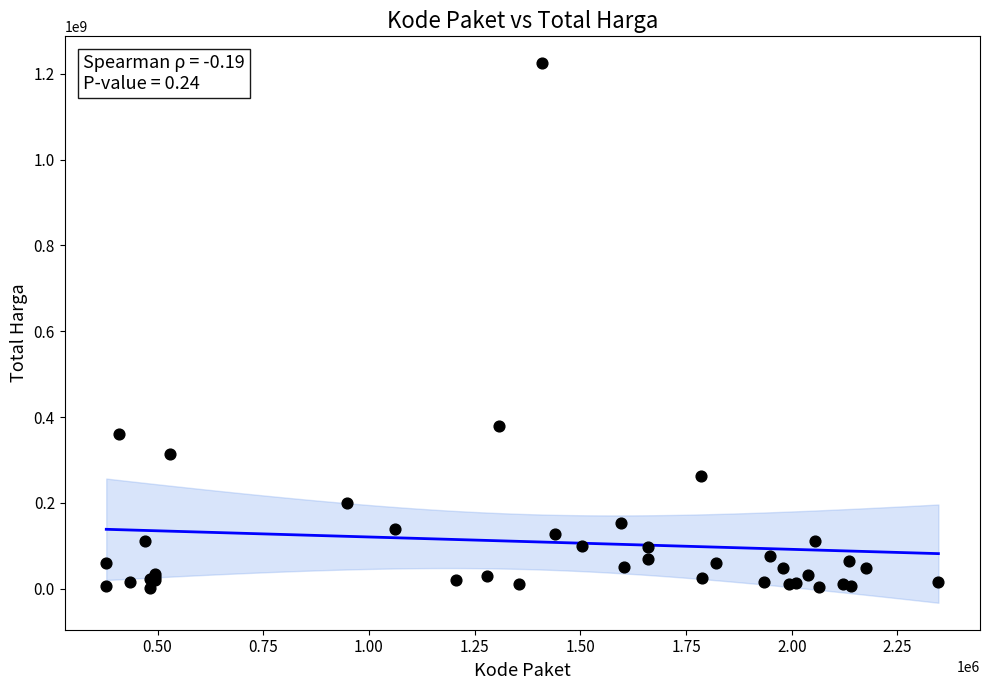

What Y value in the scatter plot is closest to 613538875?

379075000